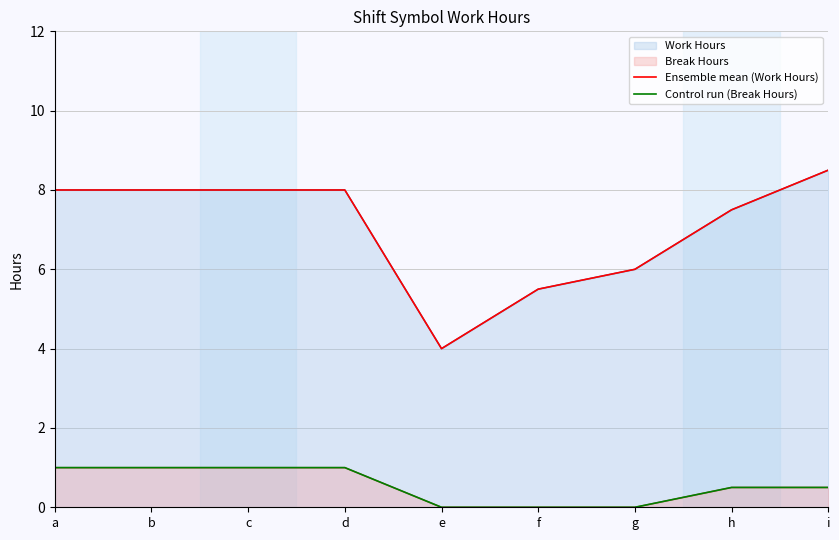

The value of Control run (Break Hours) at e is -0.6. True or false?

False